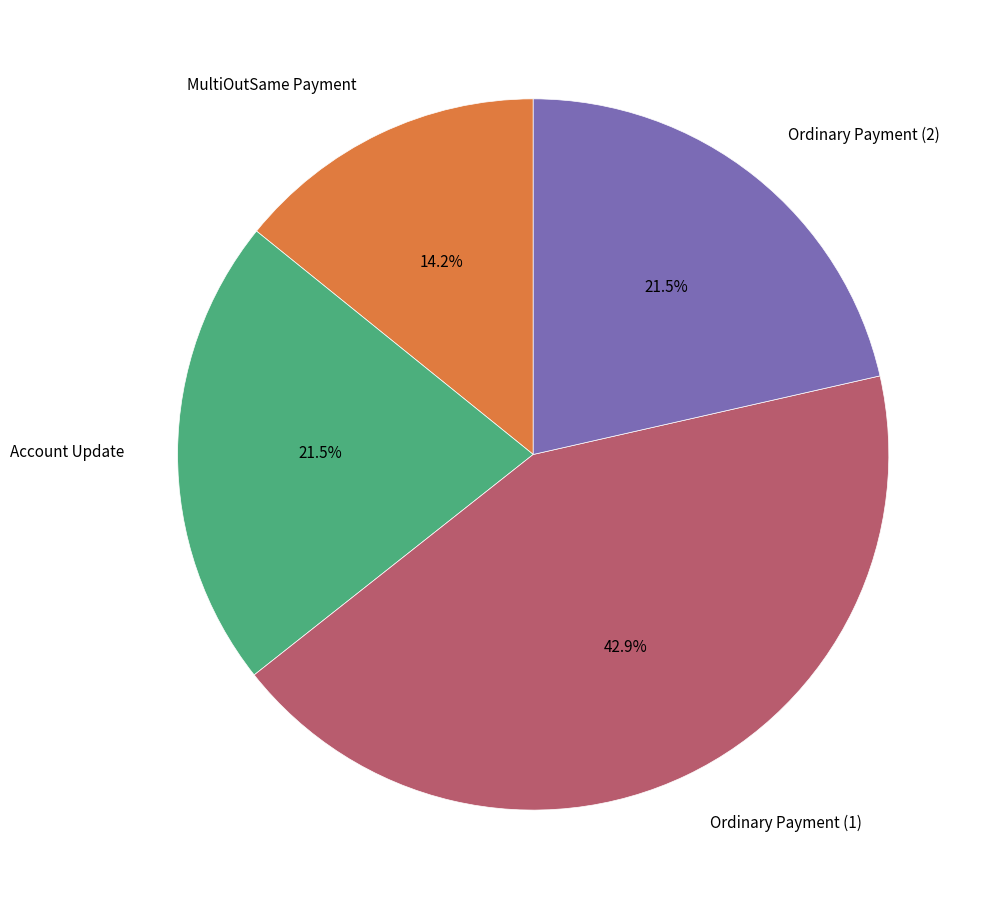

Does MultiOutSame Payment account for over 50% of the chart?

No